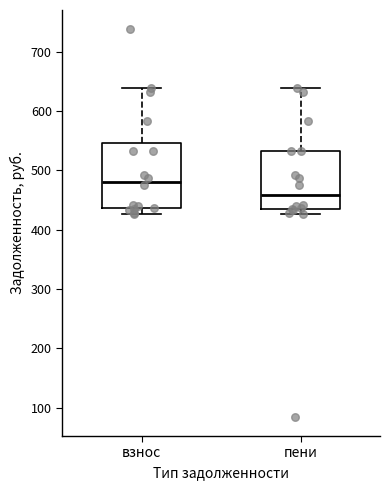

Reading left to right, read every box against the y-axis: the position of its median line, the range the box covers, and the ends of its whiskers. The values are not printed on the chart, so give them approximately, as read against the axis.

взнос: median 480, box 440 to 550, whiskers 430 to 640
пени: median 460, box 430 to 530, whiskers 430 (just below the box's lower edge) to 640